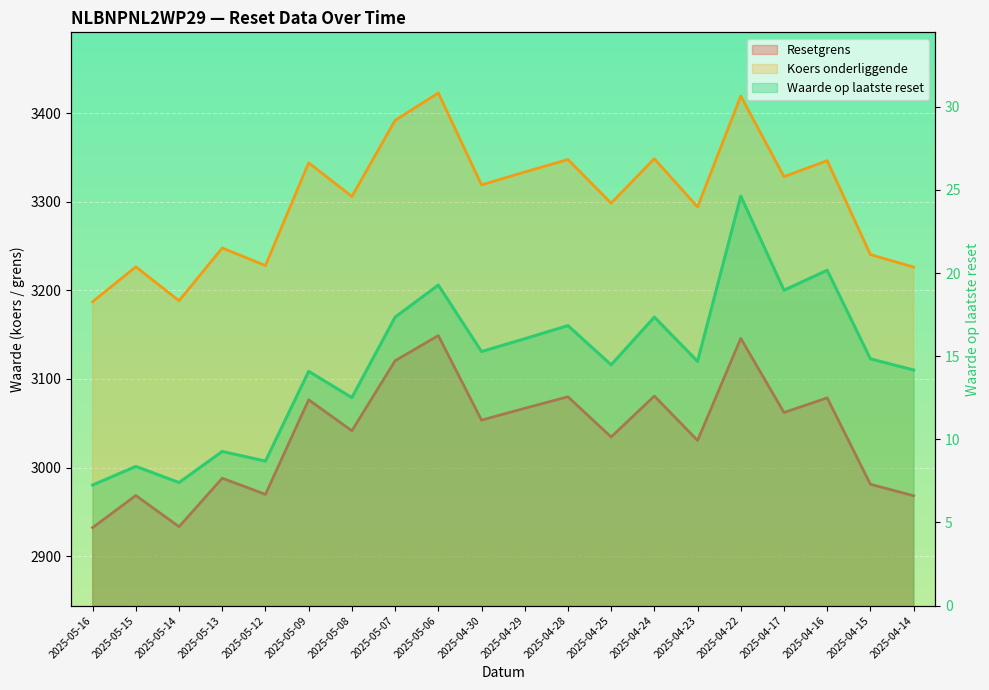

Reading right to left, transcribe all the data shown in this chart.

Resetgrens: 2968.2	2981.2	3078.7	3062.1	3145.8	3030.6	3080.7	3034.5	3079.9	3066.9	3053.6	3149.0	3120.5	3041.5	3076.5	2969.8	2988.0	2933.2	2968.5	2932.2
Koers onderliggende: 3226.3	3240.4	3346.4	3328.4	3419.4	3294.1	3348.6	3298.4	3347.7	3333.6	3319.1	3422.8	3391.9	3306.0	3344.0	3228.0	3247.8	3188.3	3226.6	3187.2
Waarde op laatste reset: 14.2	14.8	20.2	19.0	24.6	14.7	17.4	14.5	16.8	16.1	15.3	19.3	17.4	12.5	14.1	8.7	9.3	7.4	8.4	7.2